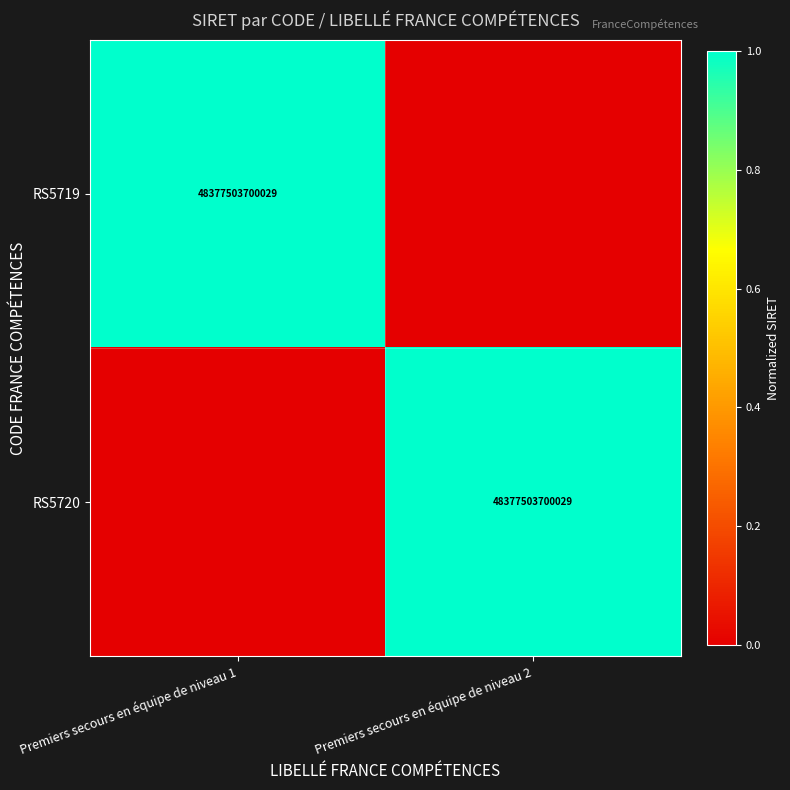

The value of RS5719 at Premiers secours en équipe de niveau 1 is 13318866374307. True or false?

False